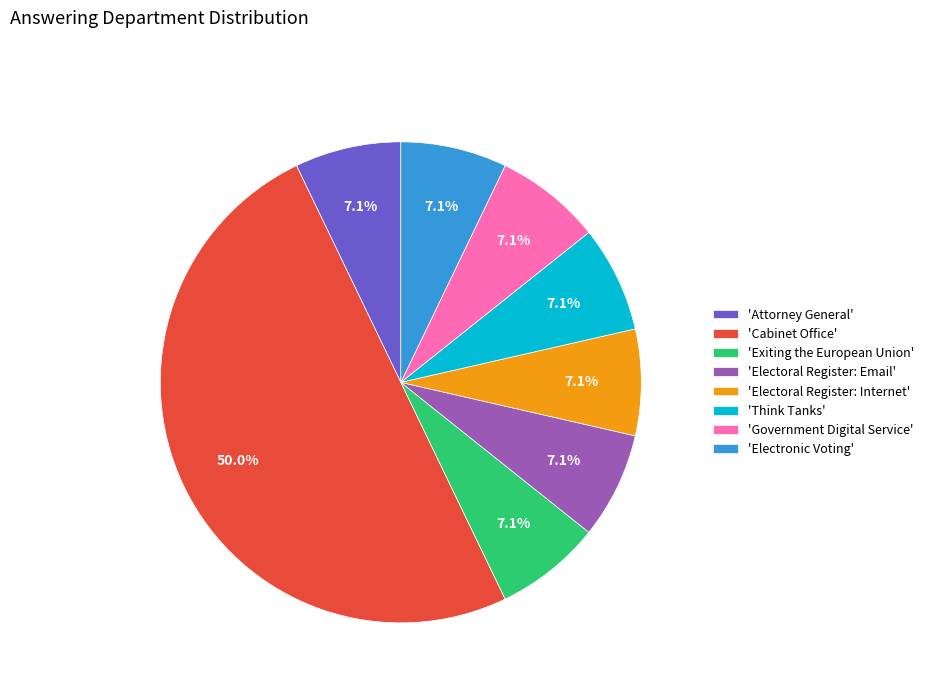

Does 'Exiting the European Union' account for over 50% of the chart?

No